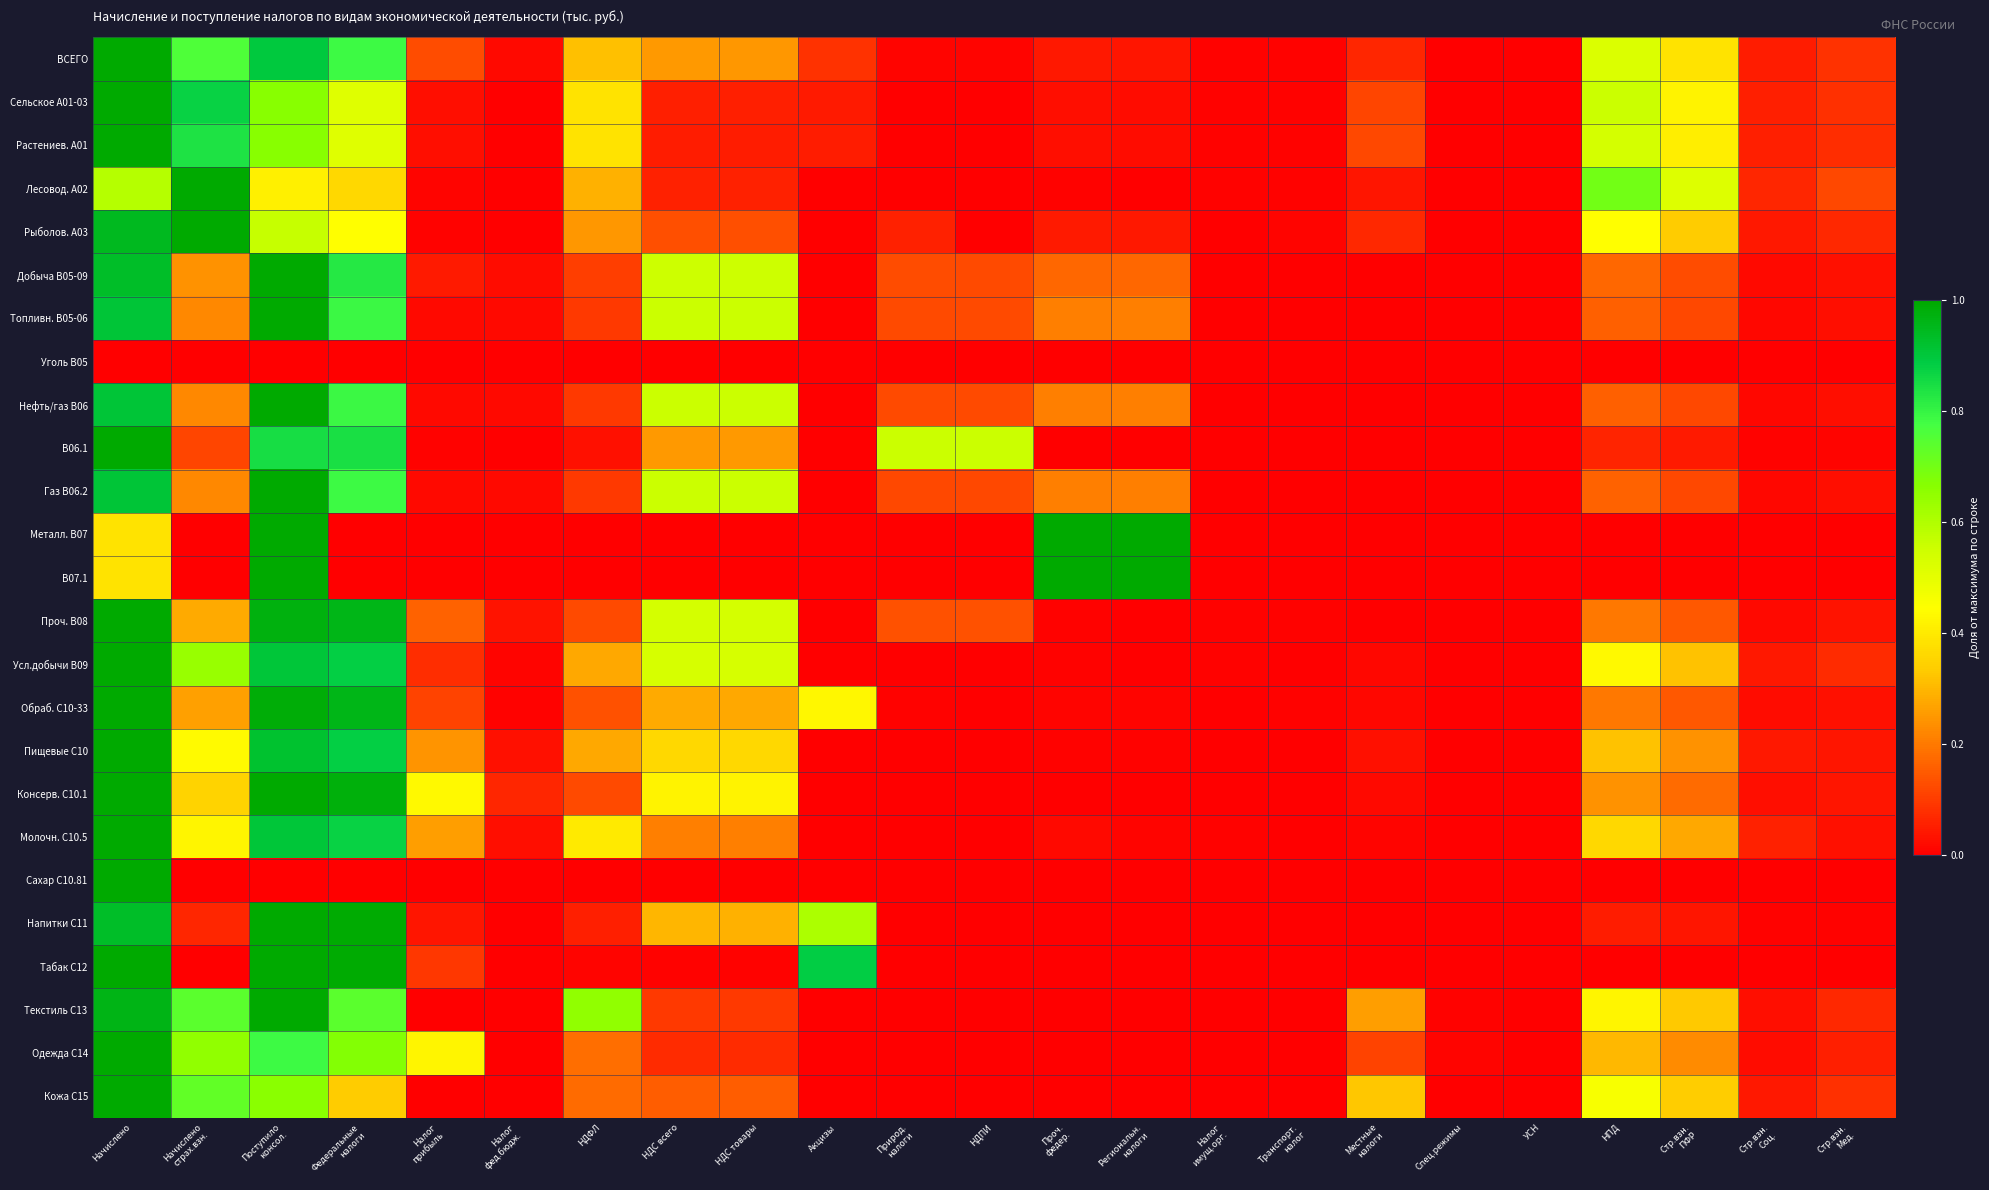

At which category is the sum across all series the highest?

Начислено